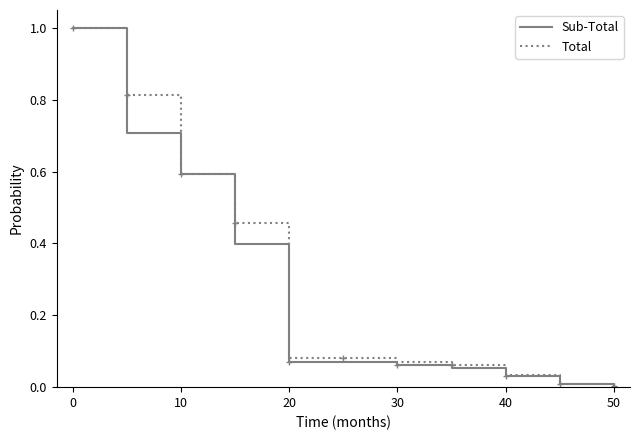

What is the maximum value for Sub-Total?

1.0